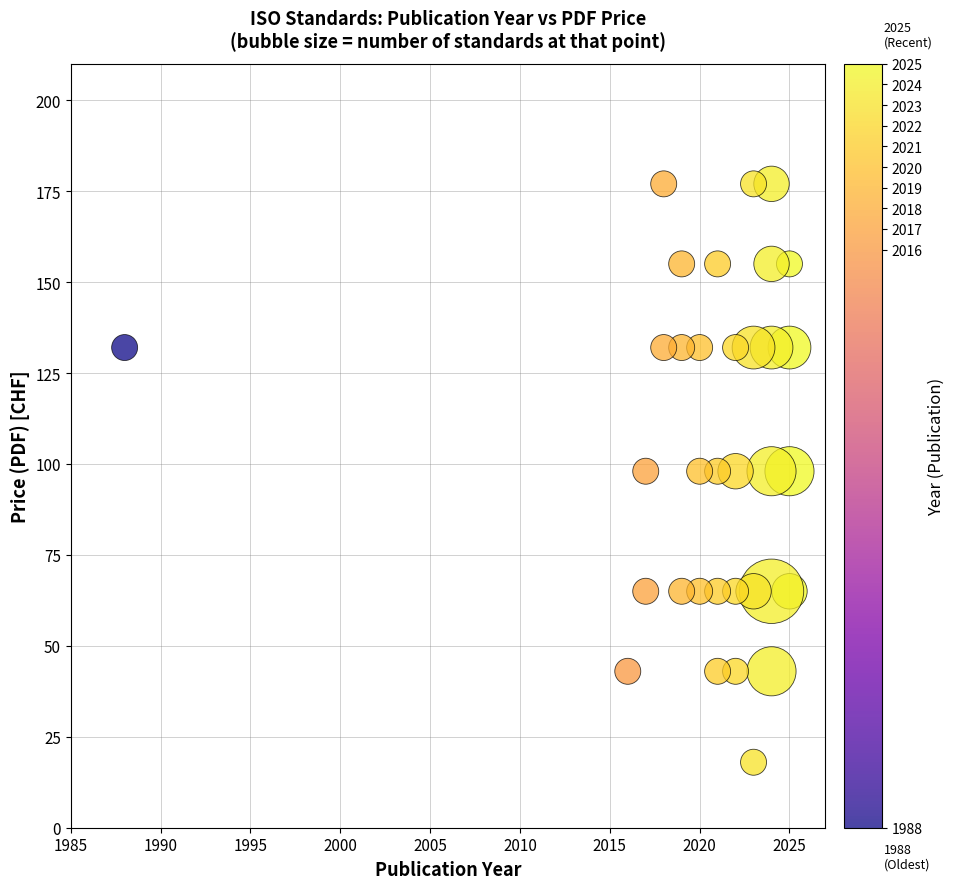

What is the range of X values (max minus min)?

37